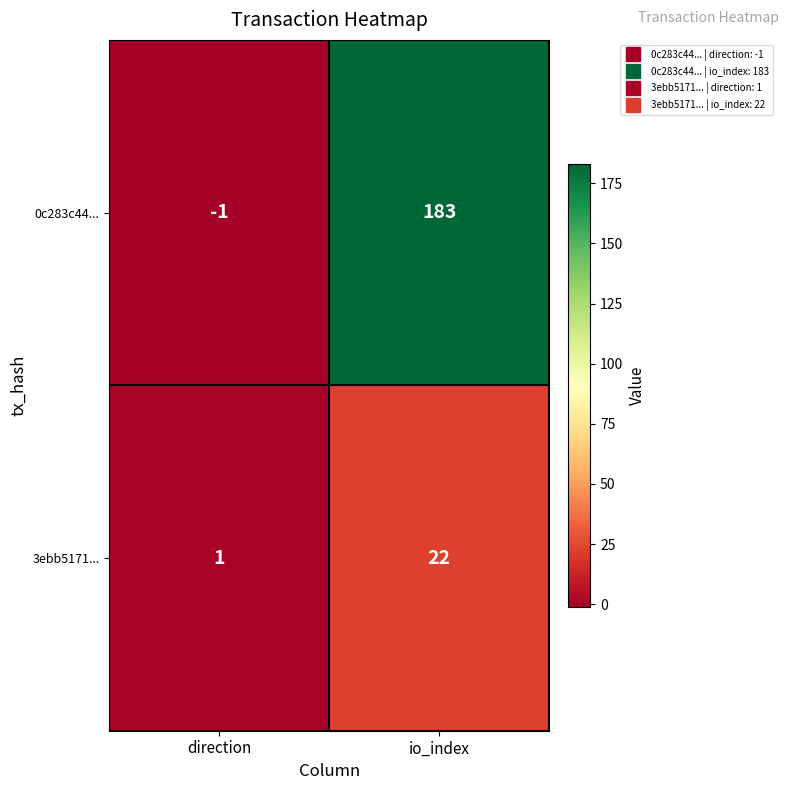

At how many categories does at least one series exceed 152?

1